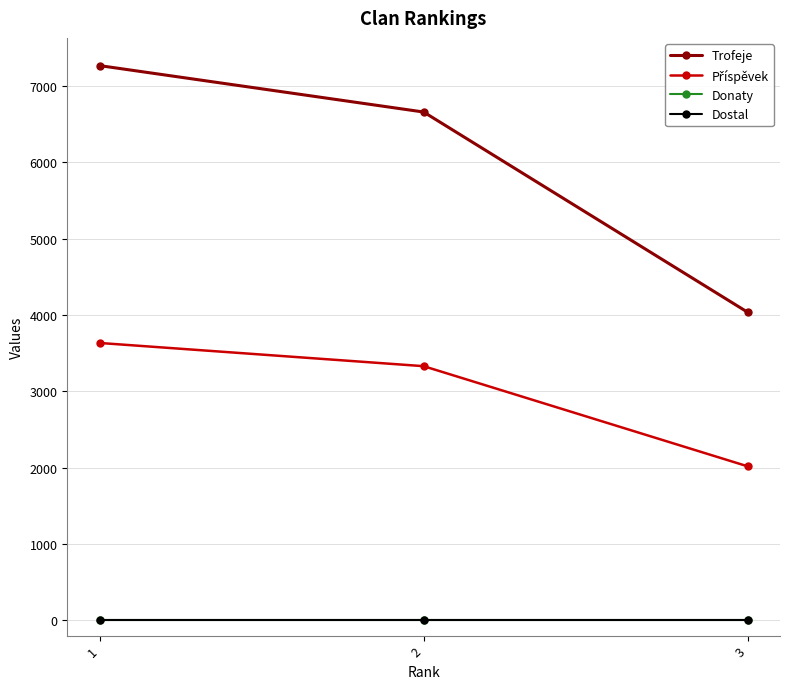

What value does the Trofeje series have at 1, to the nearest 100?

7300